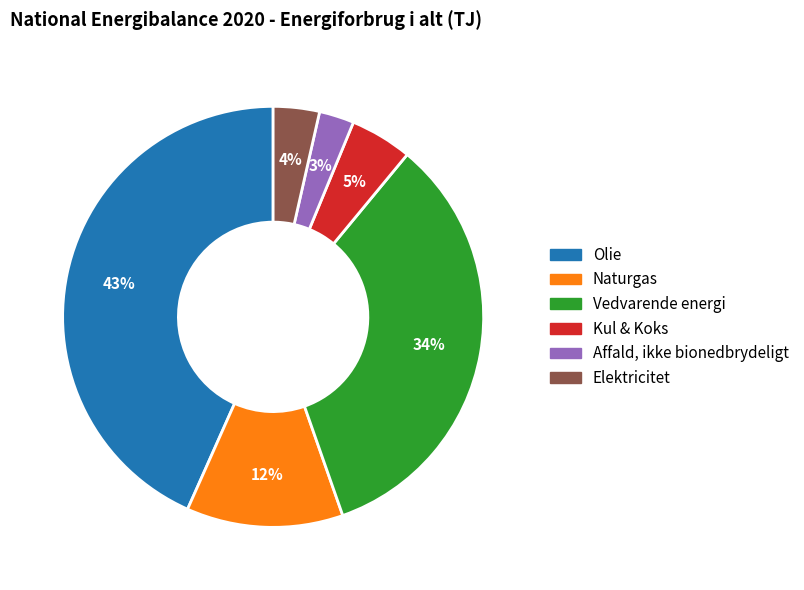

True or false: Vedvarende energi accounts for 28% of the total.

False